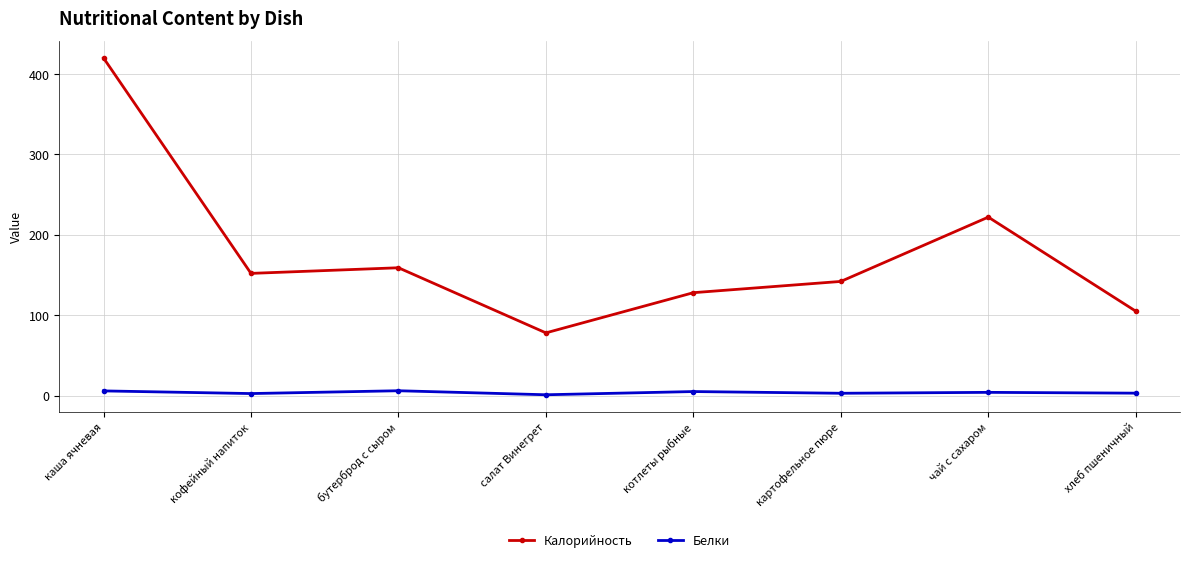

How many lines are shown in the chart?

2